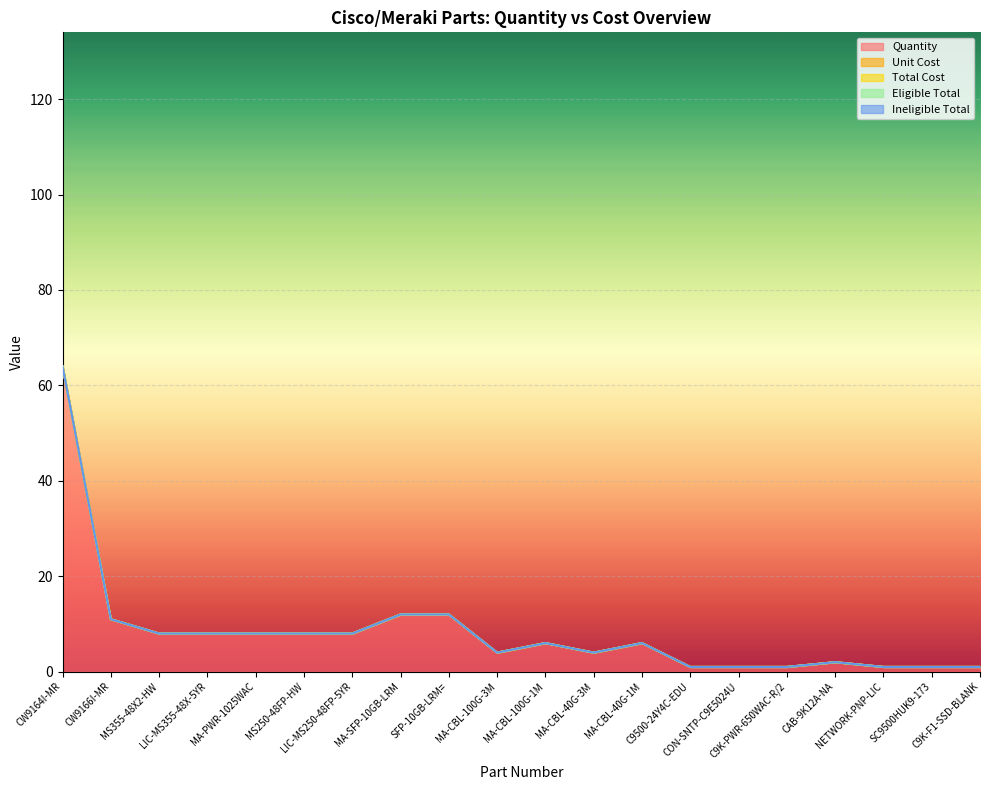

What is the total value across all series at SC9500HUK9-173?

1